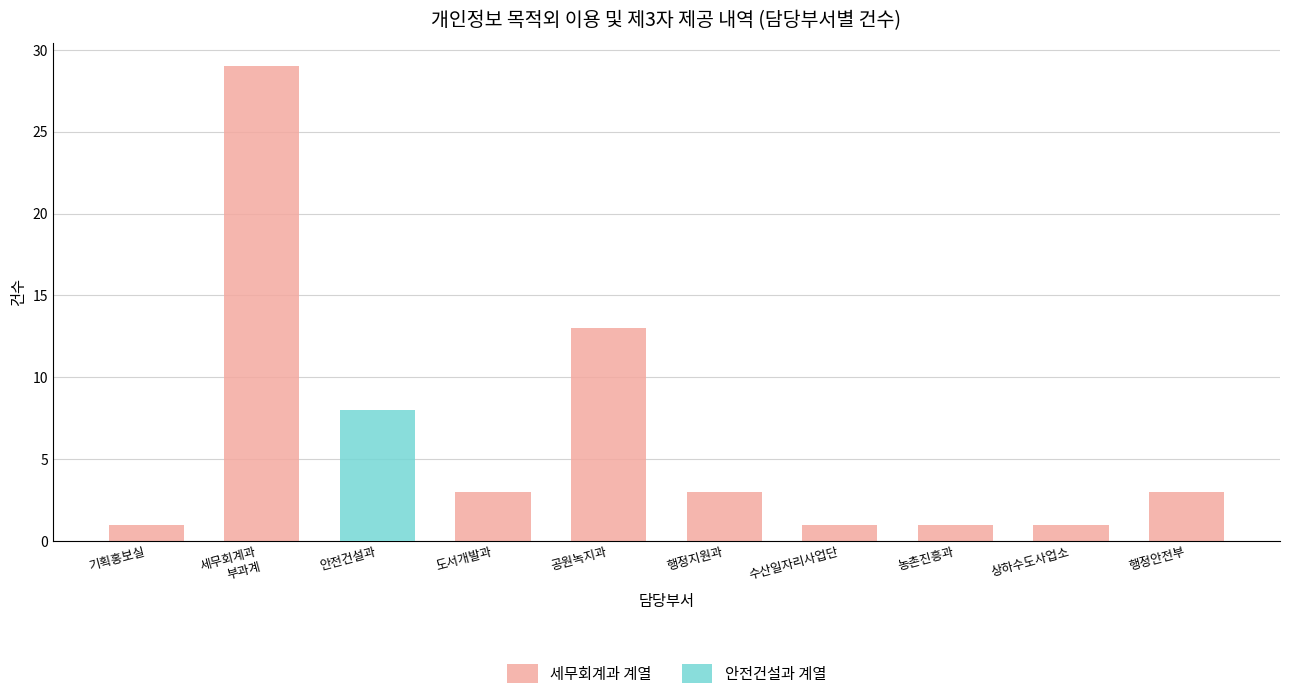

At which category is the sum across all series the highest?

세무회계과
부과계